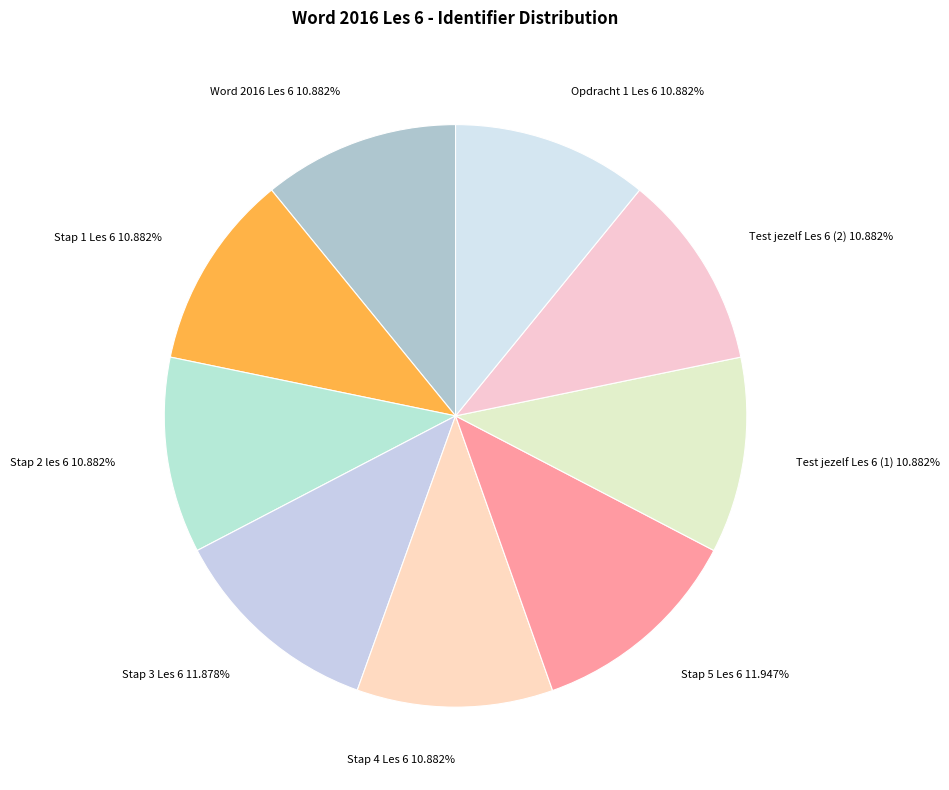

Does Stap 4 Les 6 account for over 50% of the chart?

No